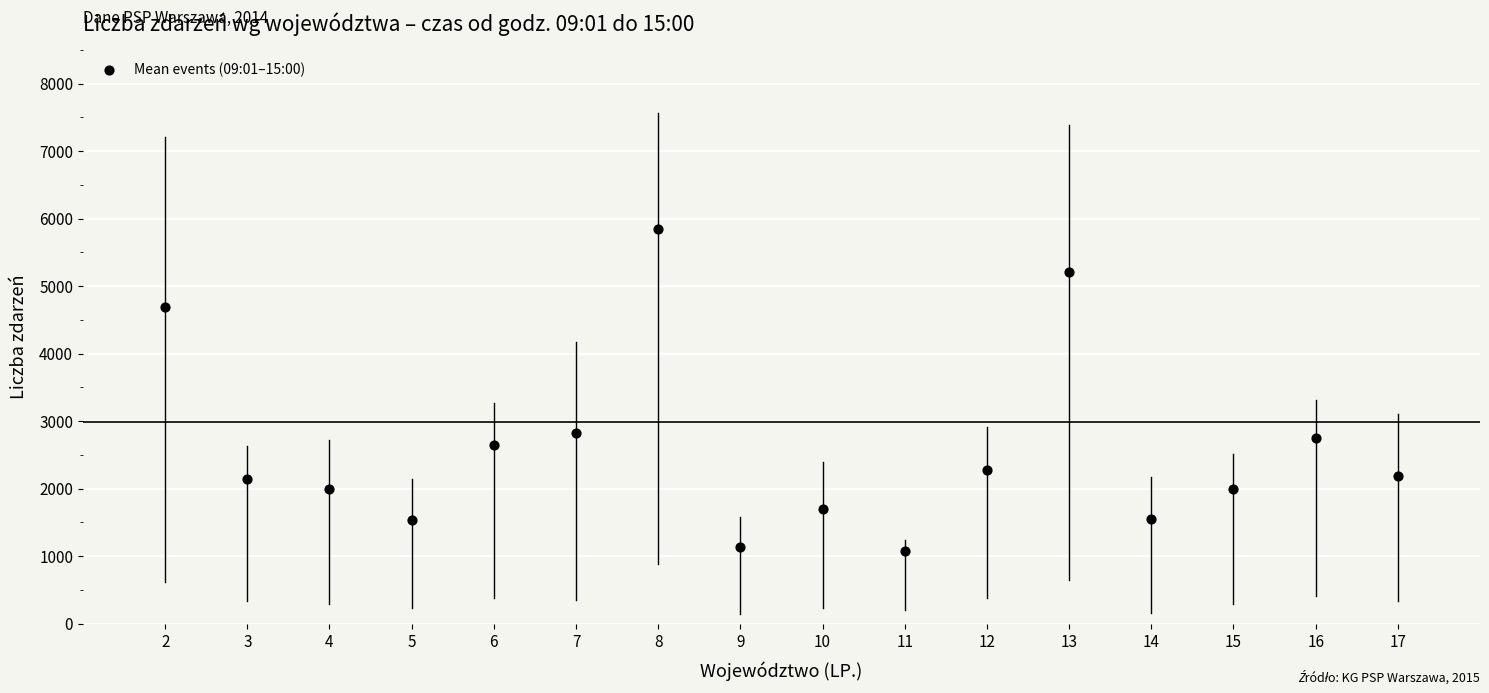

What is the range of X values (max minus min)?

15